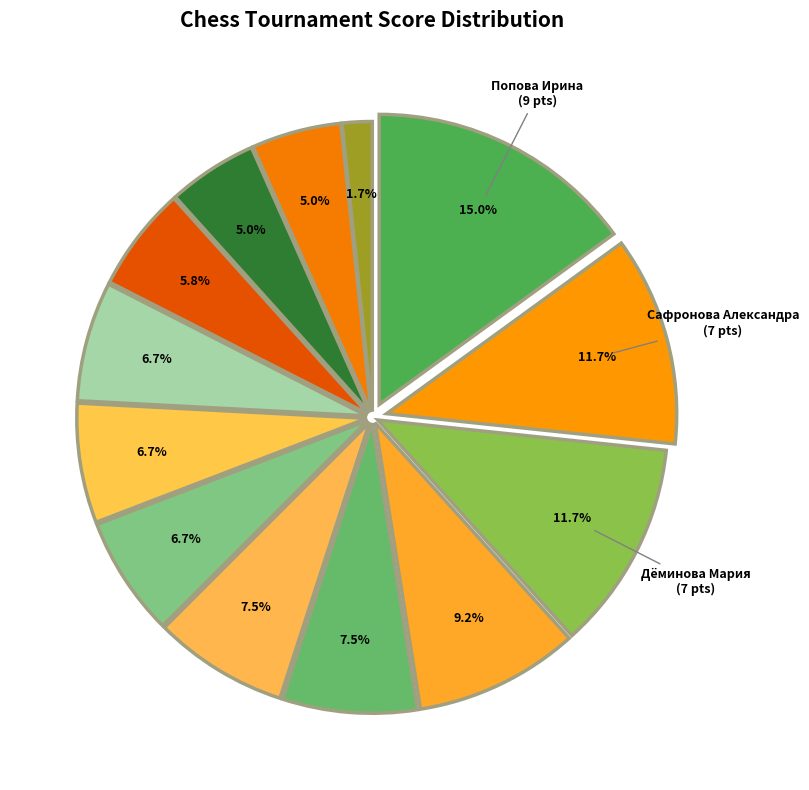

Is there any slice that represents more than half of the pie?

No